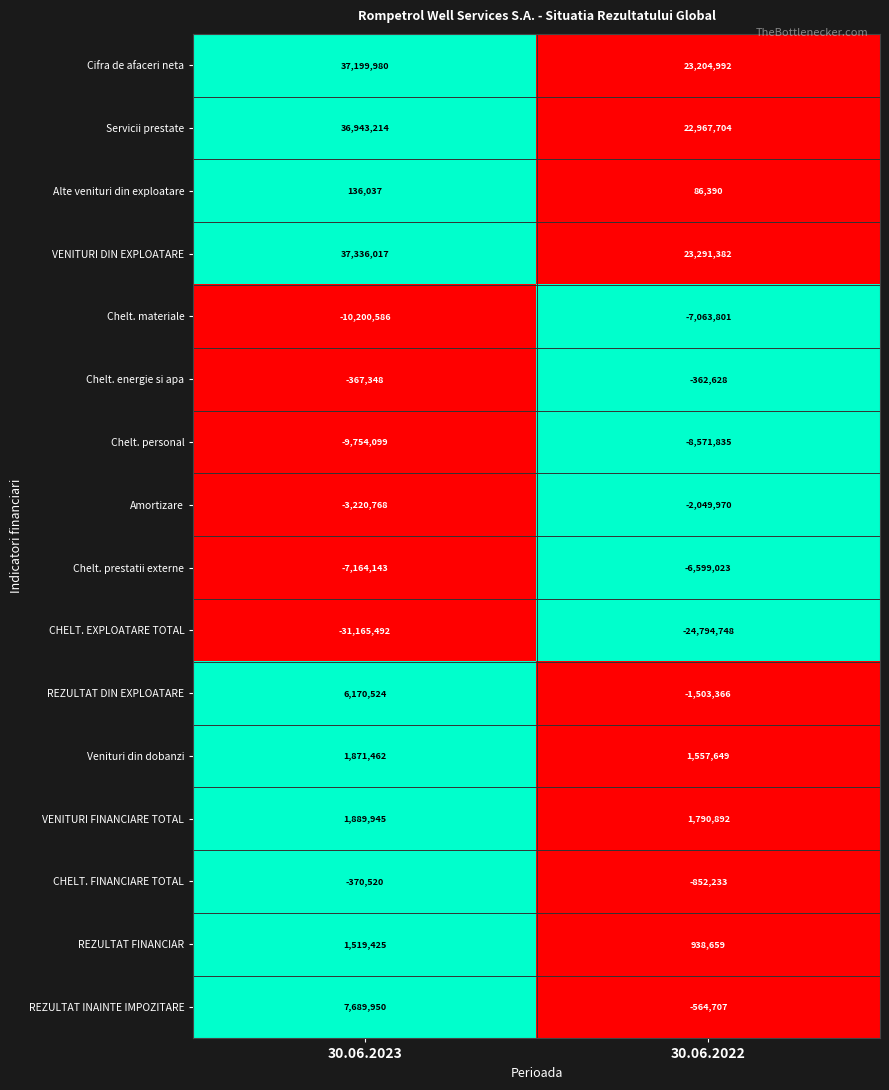

What is the sum of all Chelt. personal values?

-18325934